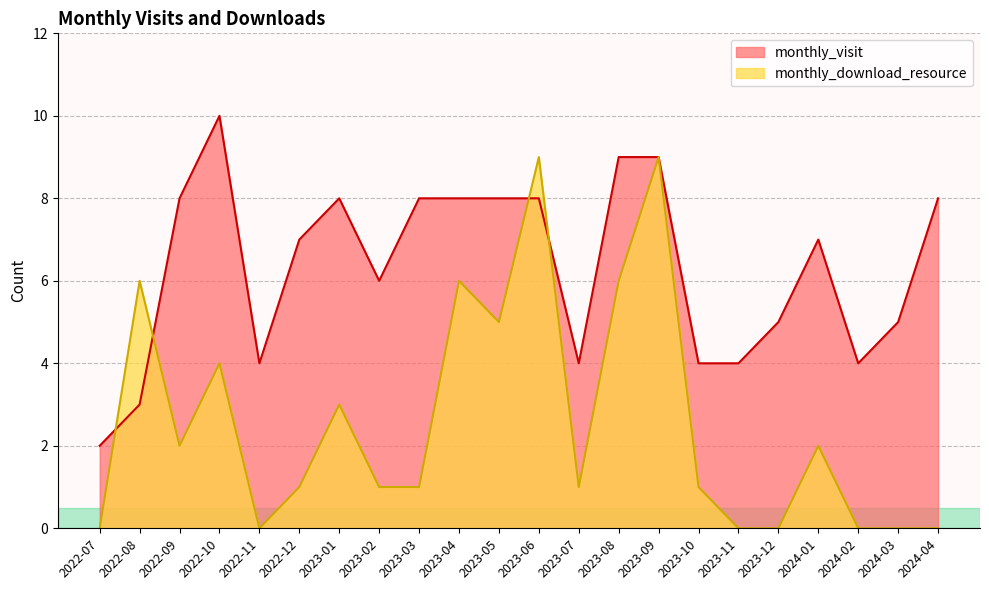

Count the monthly_visit values in the range 4 to 8.

17